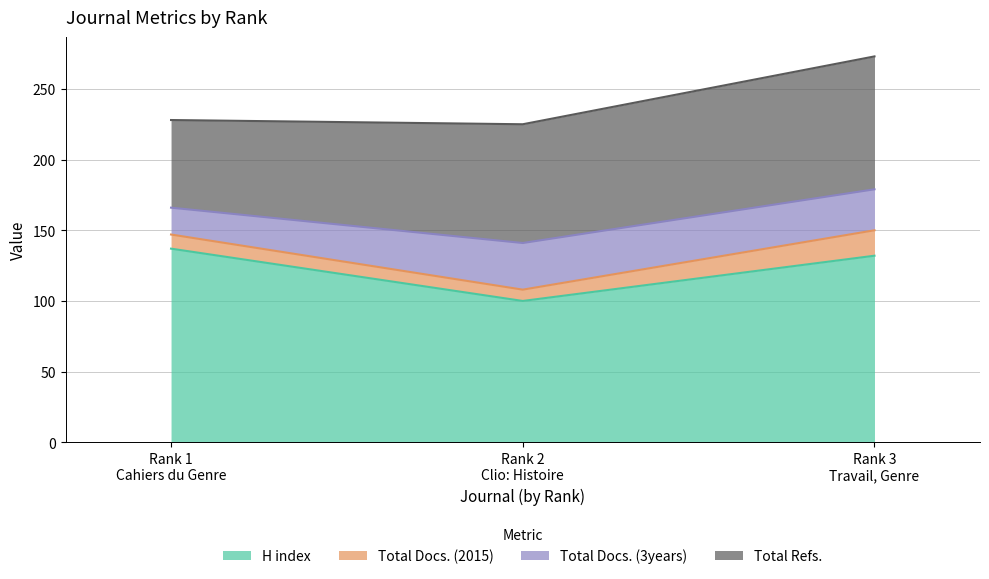

What is the lowest value of the H index series?

100